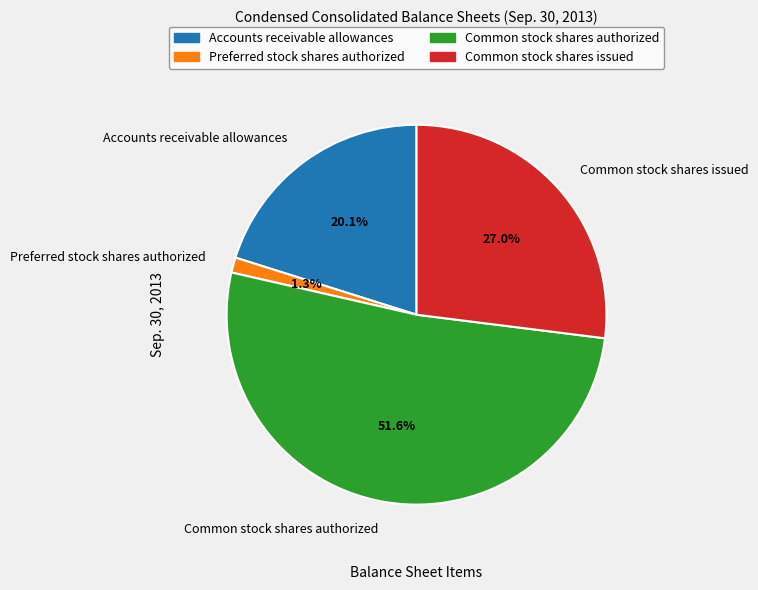

To the nearest percent, what is the difference between the Preferred stock shares authorized and Common stock shares issued slice percentages?

26%